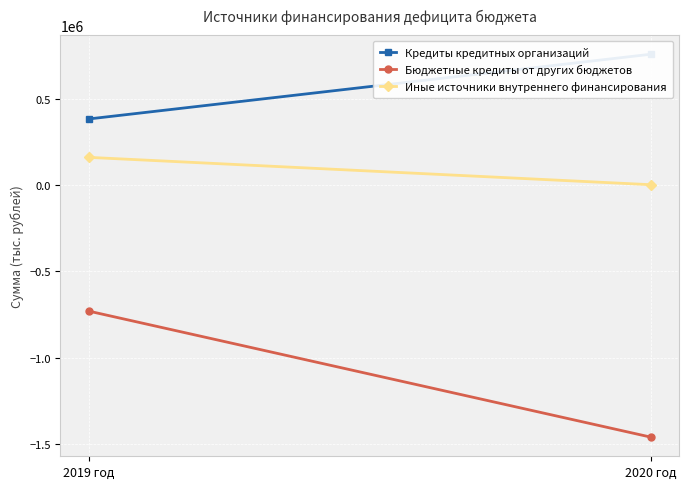

Reading left to right, list all the values displayed in this chart.

Кредиты кредитных организаций: 382581.7	757609.4
Бюджетные кредиты от других бюджетов: -730283.3	-1460566.6
Иные источники внутреннего финансирования: 160290.9	1728.1